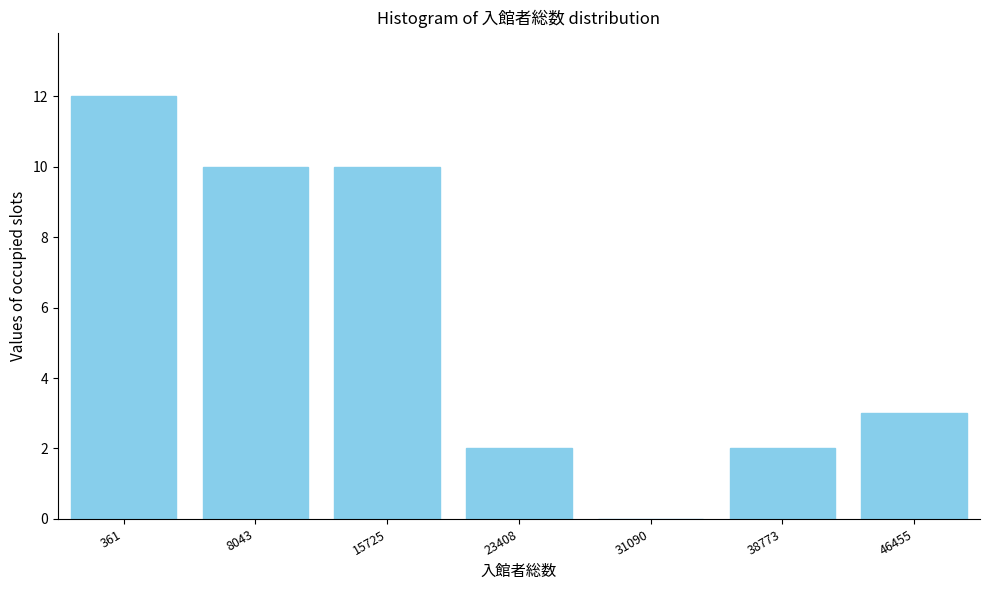

Reading left to right, extract all data points from this chart.

361=12	8043=10	15725=10	23408=2	31090=0	38773=2	46455=3